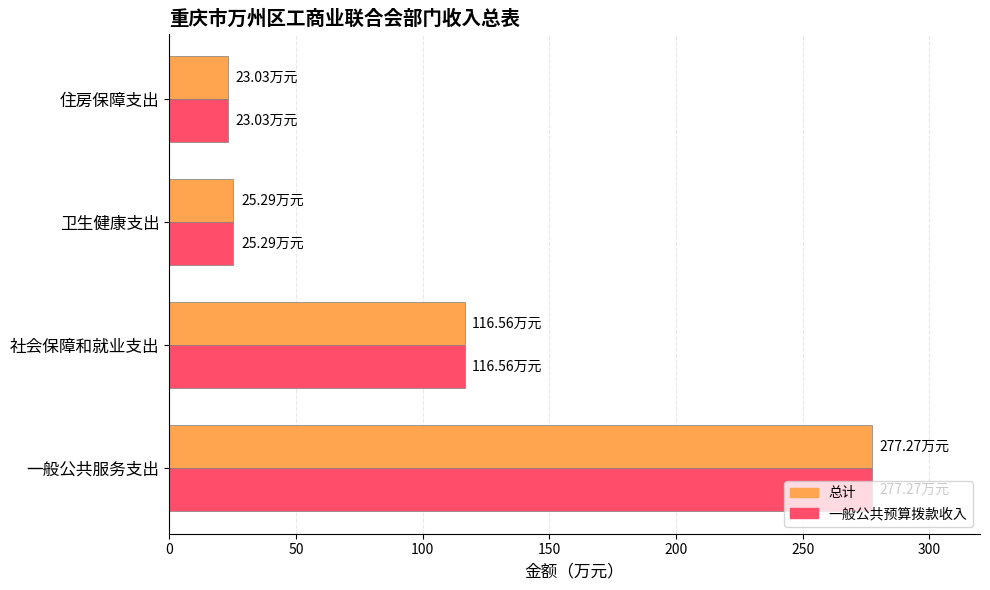

What is the average value of the 一般公共预算拨款收入 series?

110.5